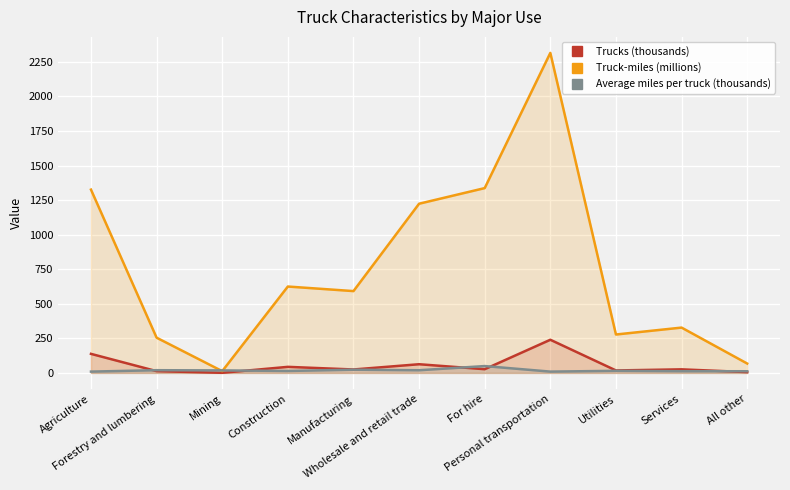

What is the spread (max minus min) of values at Utilities?

262.7